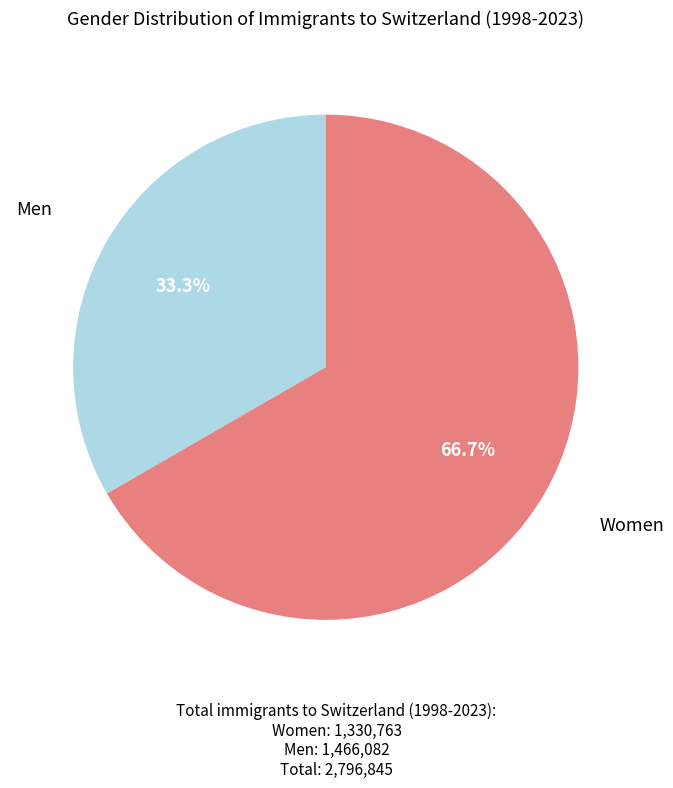

Rank the categories by value from highest to lowest.

Women, Men